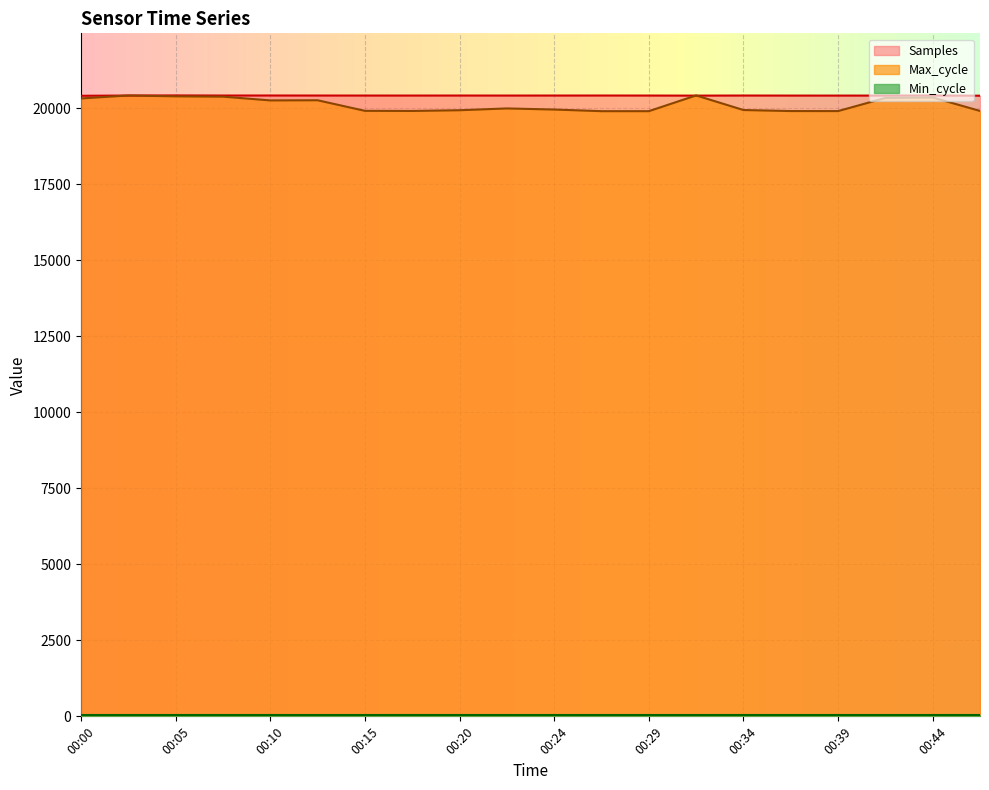

Which series has the largest range (max minus min)?

Max_cycle